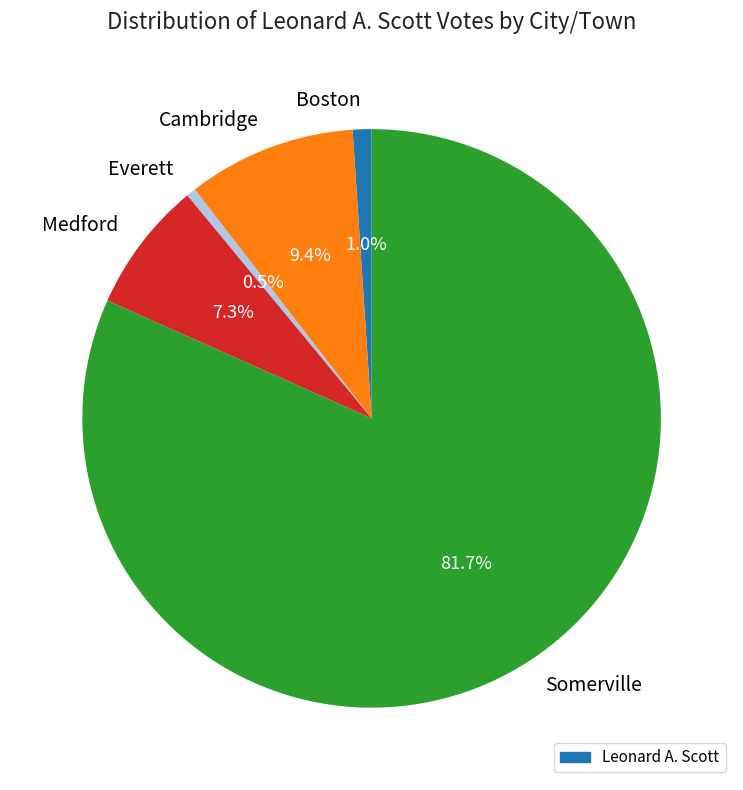

Which category has the biggest portion of the pie?

Somerville